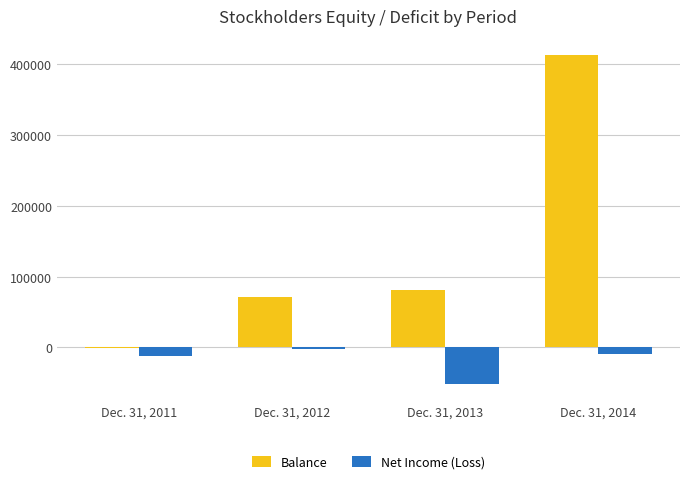

How many distinct data groups are displayed?

2